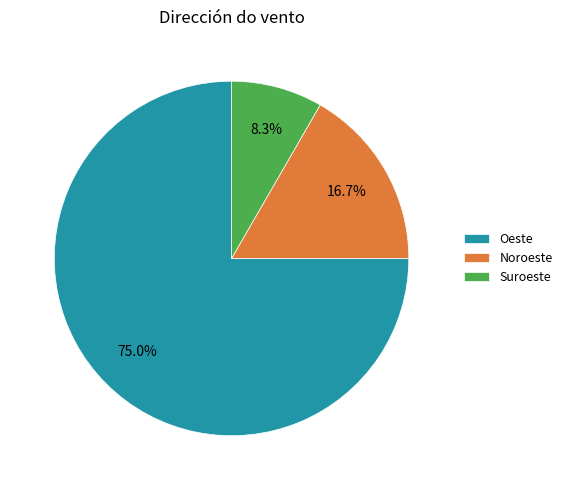

Rank the categories by value from highest to lowest.

Oeste, Noroeste, Suroeste